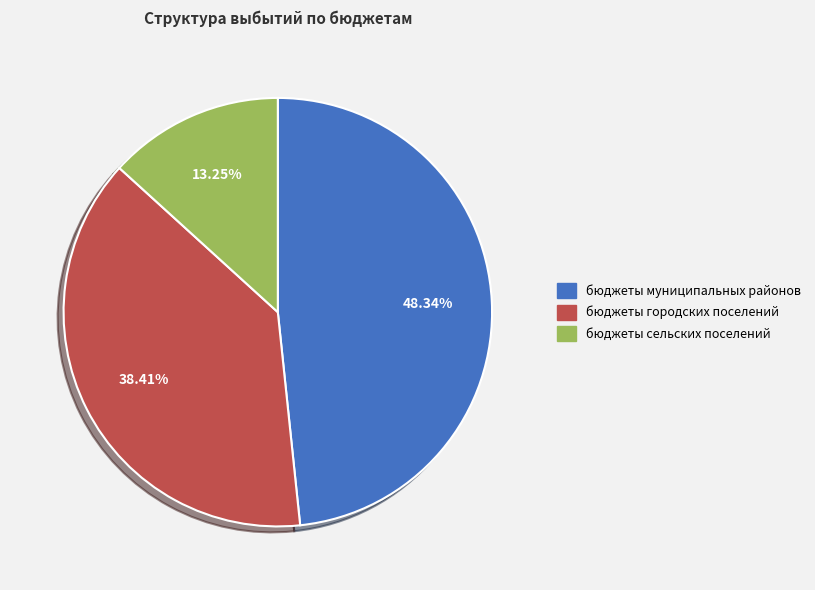

Is there any slice that represents more than half of the pie?

No